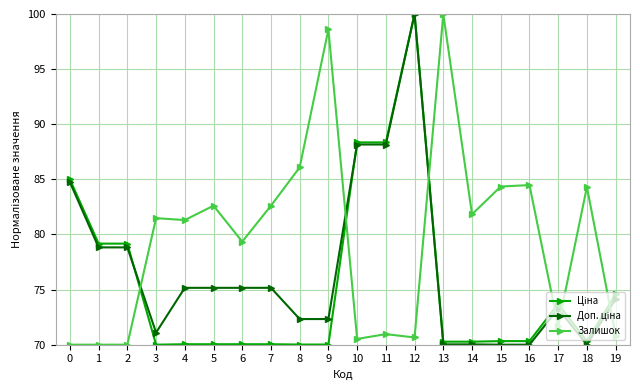

What is the difference between the highest and lowest values at 17?

2.0